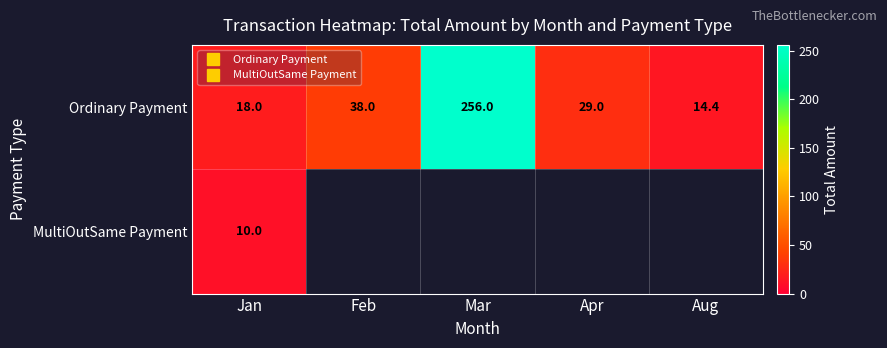

Is the value of MultiOutSame Payment at Feb greater than the value of Ordinary Payment at Jan?

No